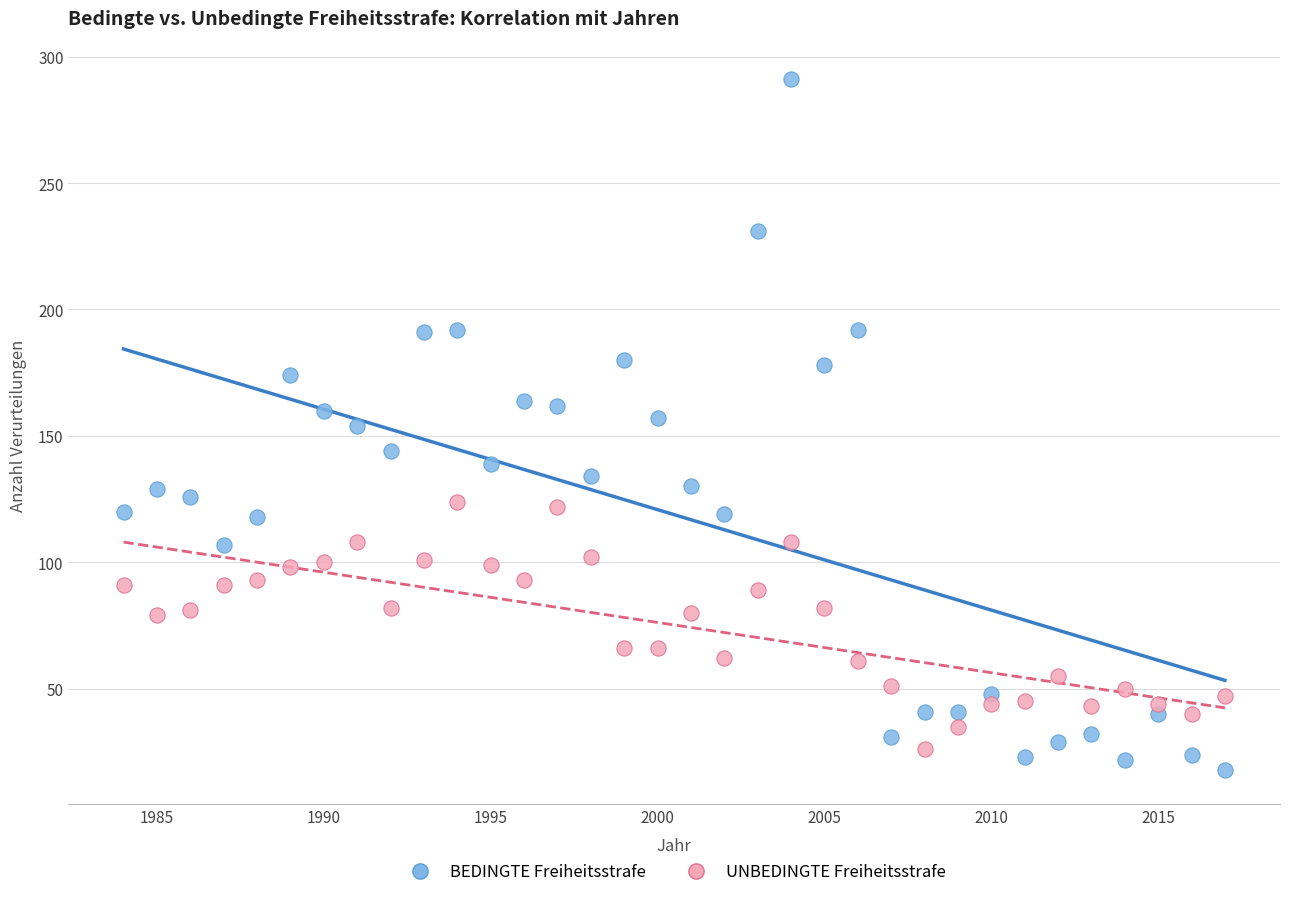

Which series has the widest spread of Y values?

BEDINGTE Freiheitsstrafe